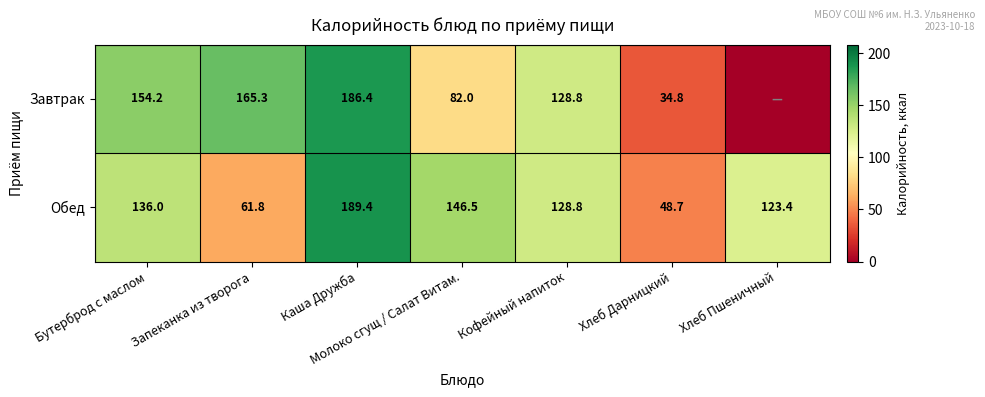

True or false: Завтрак has a value of 271.7 at Каша Дружба.

False